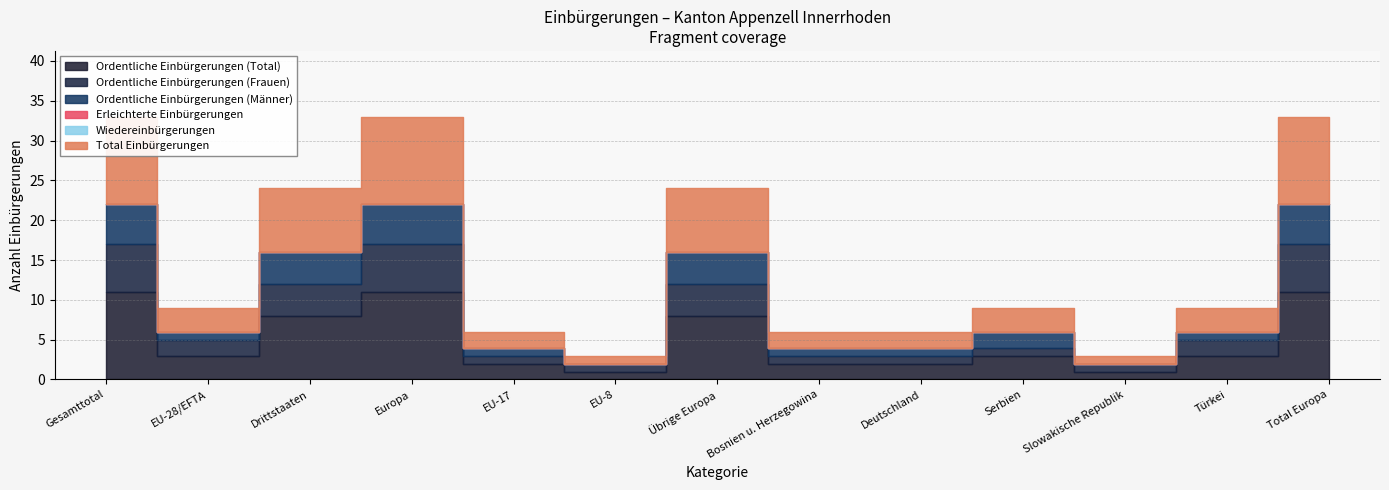

Where is Ordentliche Einbürgerungen (Frauen) nearest to the value 3?

EU-28/EFTA